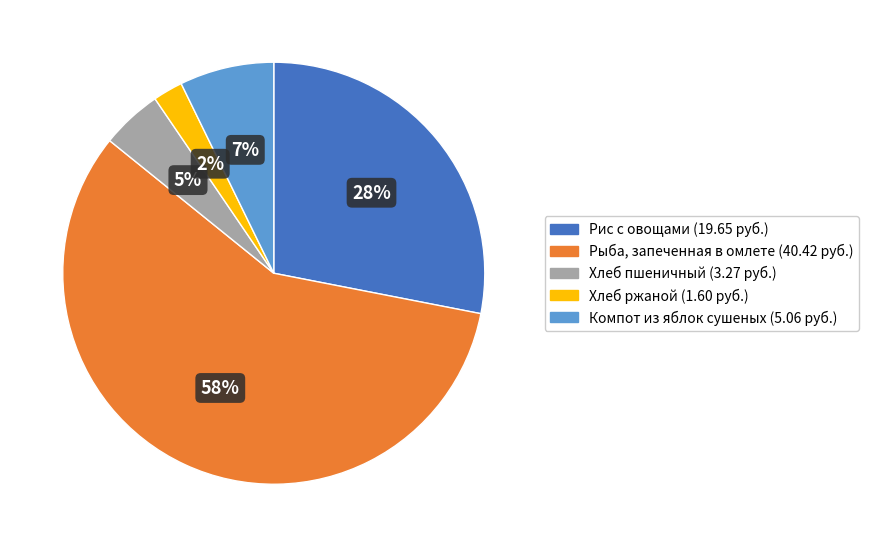

Does Рис с овощами represent more than half of the total?

No